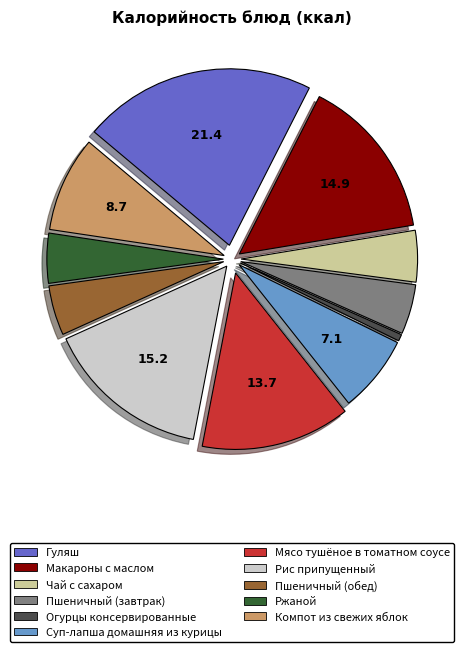

Combined, do Пшеничный (завтрак) and Мясо тушёное в томатном соусе account for over 50%?

No